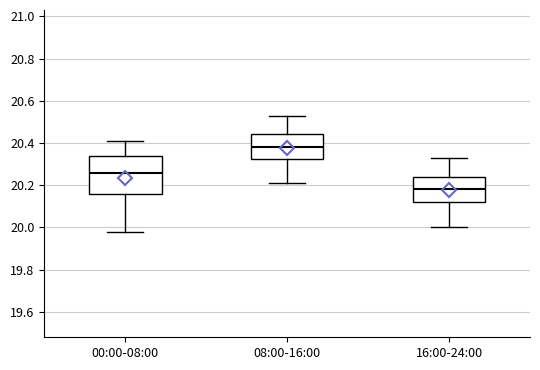

Reading left to right, transcribe this box plot: for each box, give where its median line is, the range the box spans, and where its two whiskers end, as read against the y-axis. The values are not printed on the chart, so give them approximately, as read against the axis.

00:00-08:00: median 20.26, box 20.16 to 20.34, whiskers 19.98 to 20.42
08:00-16:00: median 20.38, box 20.32 to 20.44, whiskers 20.22 to 20.54
16:00-24:00: median 20.18, box 20.12 to 20.24, whiskers 20.00 to 20.34